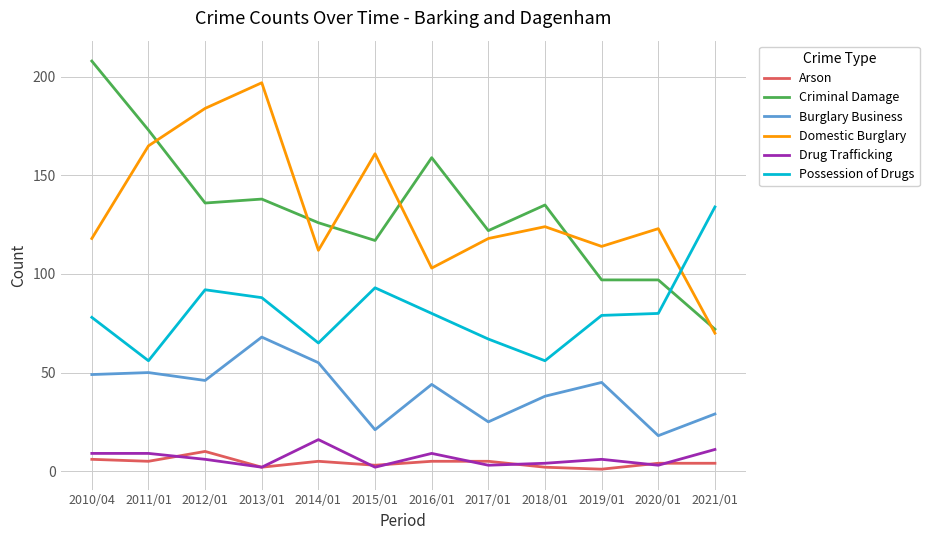

Does the chart have visible grid lines?

Yes